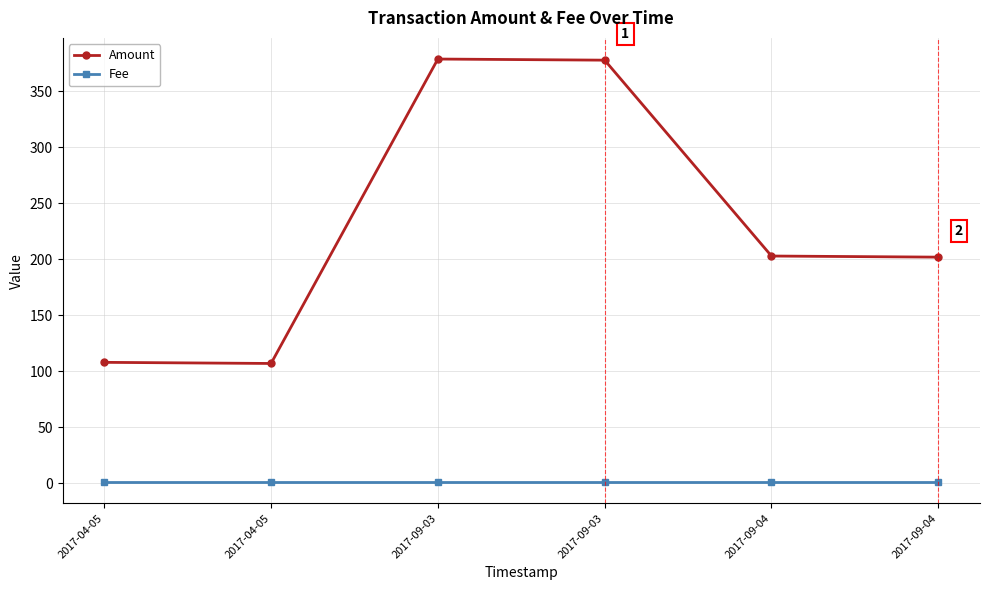

Which series has the largest range (max minus min)?

Amount